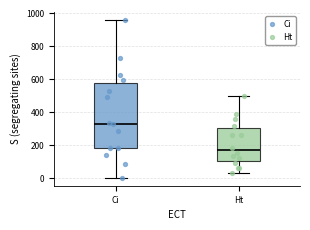

Reading left to right, read every box against the y-axis: the position of its median line, the range the box covers, and the ends of its whiskers. The values are not printed on the chart, so give them approximately, as read against the axis.

Ci: median 340, box 180 to 580, whiskers 0 to 960
Ht: median 160, box 100 to 300, whiskers 40 to 500